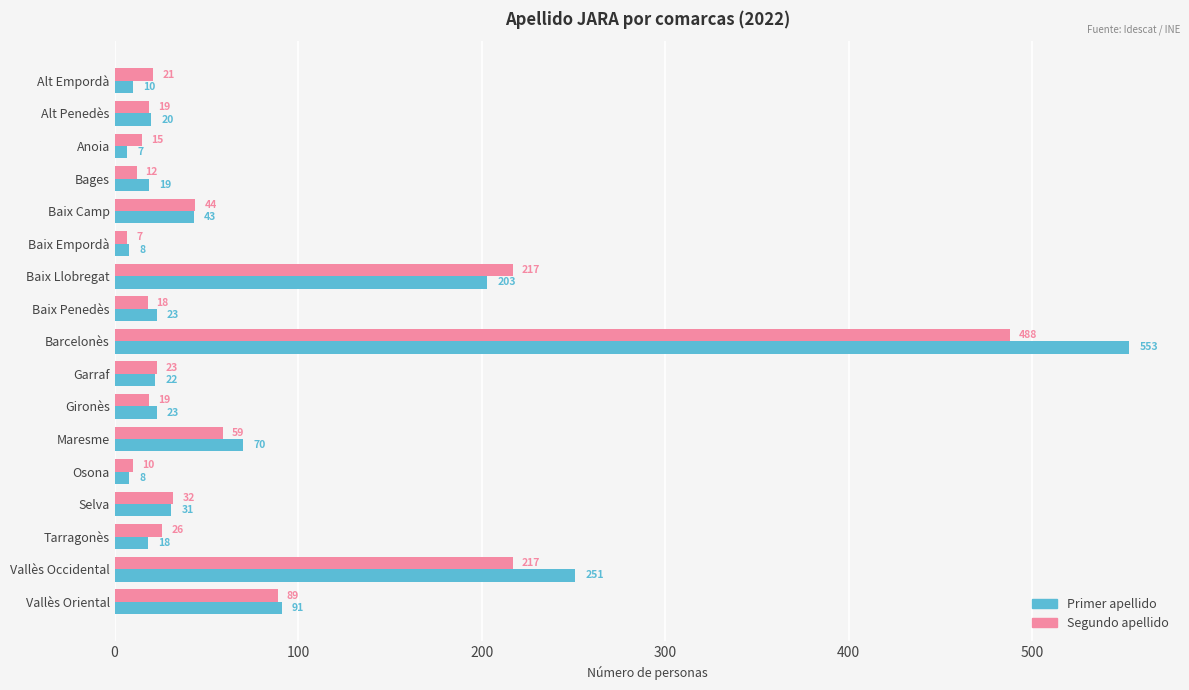

What is the approximate value of Segundo apellido at Tarragonès?

26